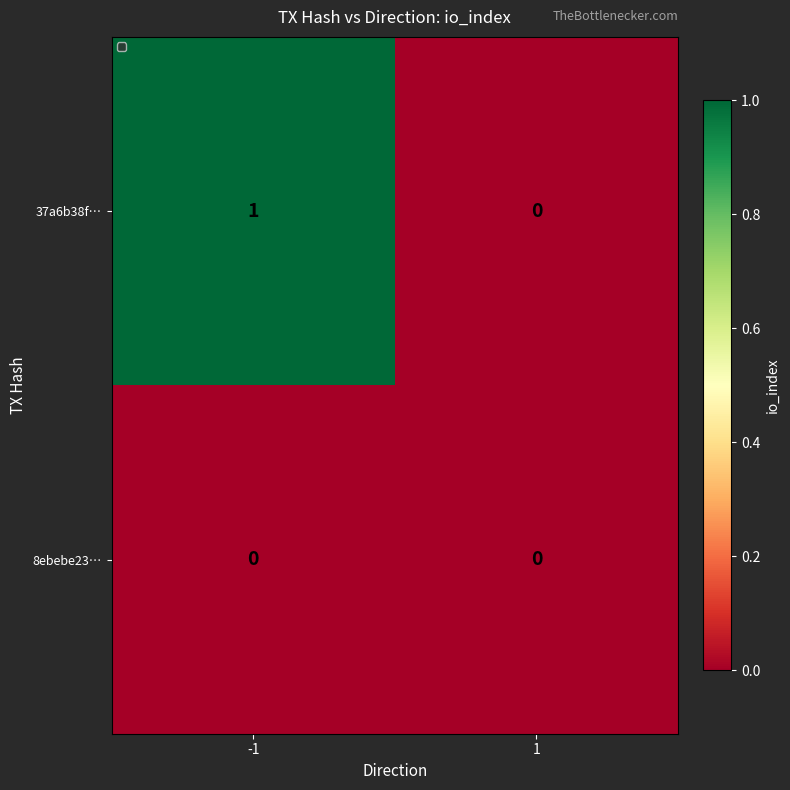

What is the spread (max minus min) of values at -1?

1